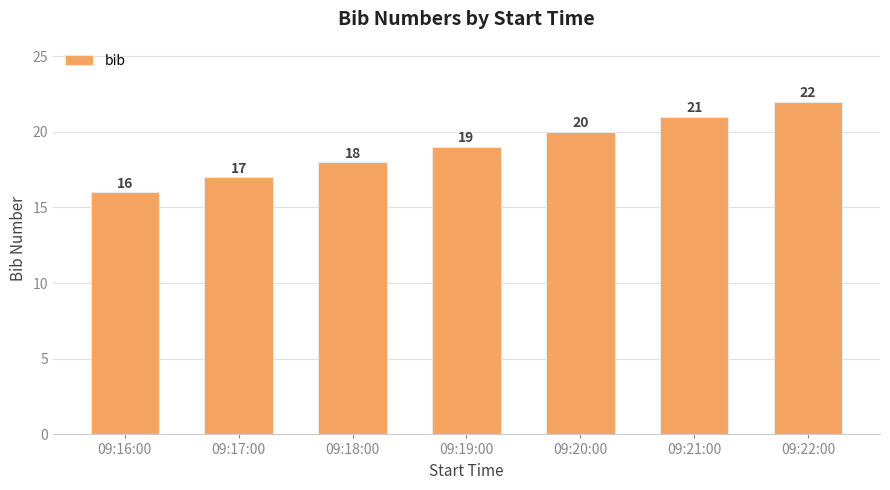

List the labels in order of value, smallest first.

09:16:00, 09:17:00, 09:18:00, 09:19:00, 09:20:00, 09:21:00, 09:22:00